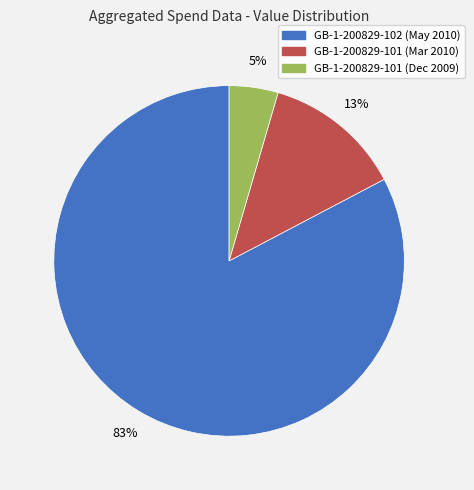

Is the sum of GB-1-200829-101 (Mar 2010) and GB-1-200829-102 (May 2010) greater than half?

Yes